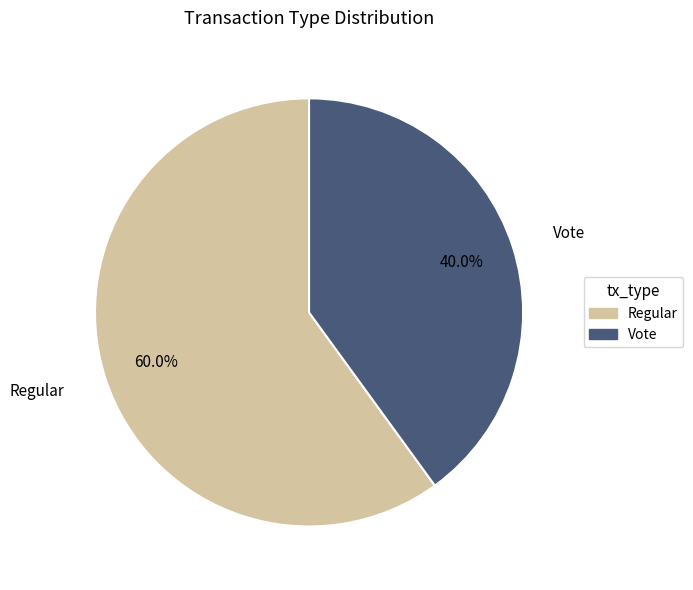

Which has a higher value, Vote or Regular?

Regular